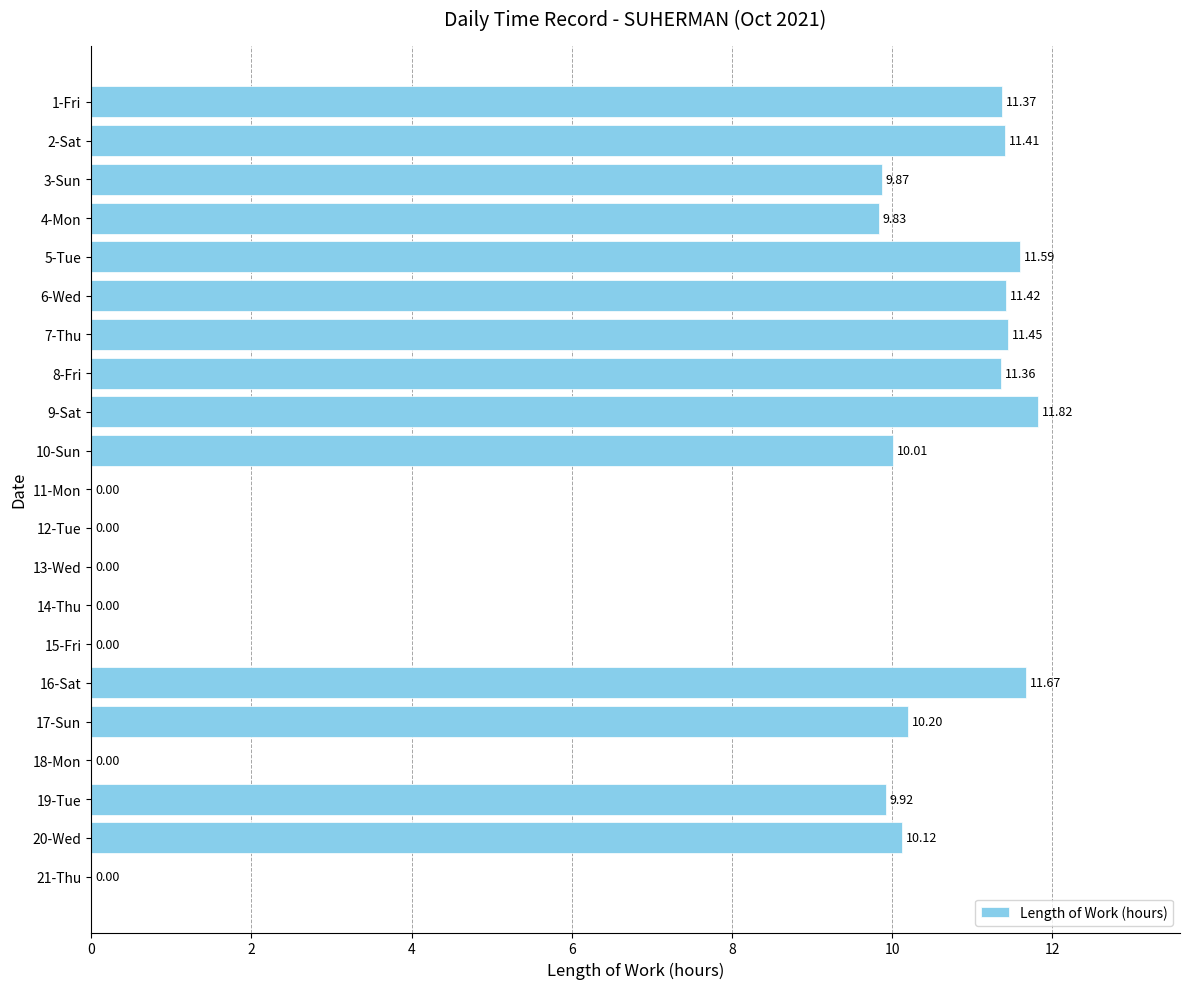

What is the sum of all values?

152.0